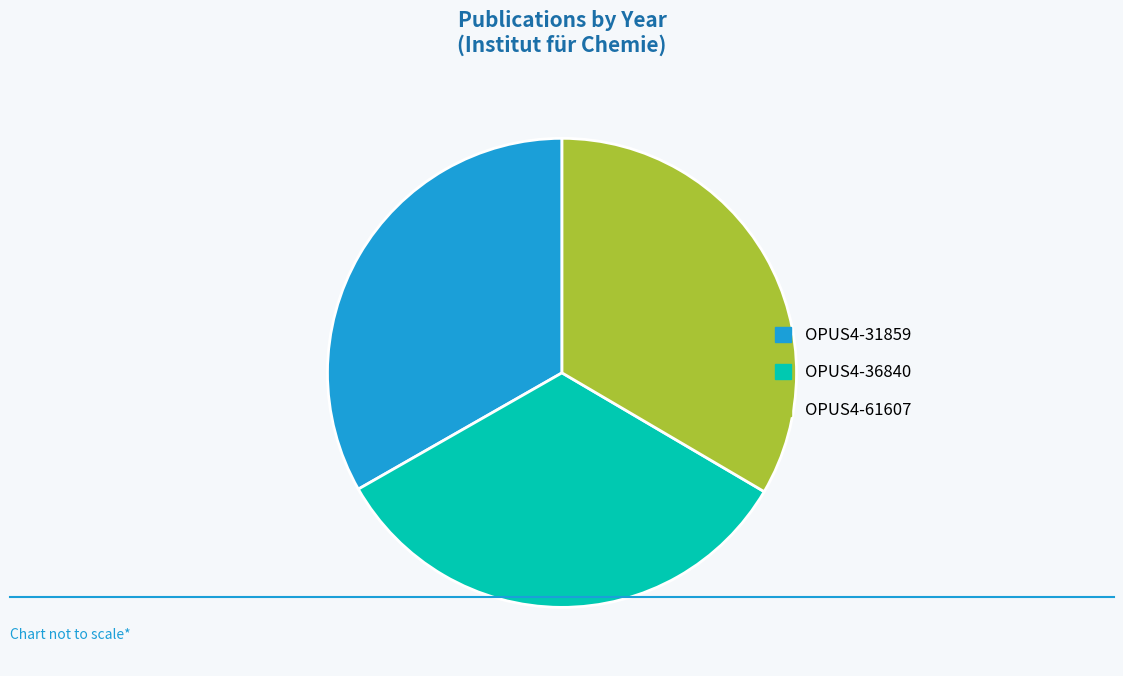

How many slices are in this pie chart?

3